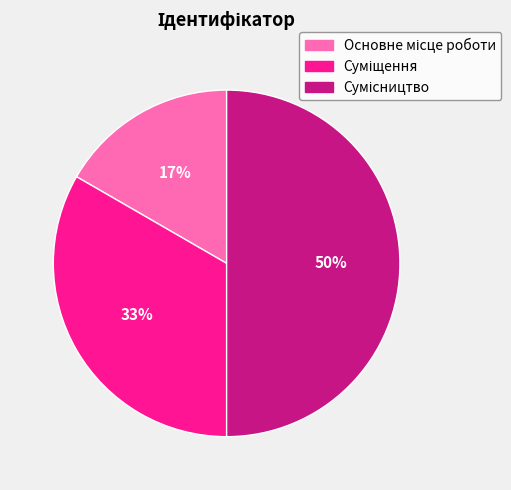

To the nearest percent, what is the average slice percentage?

33%